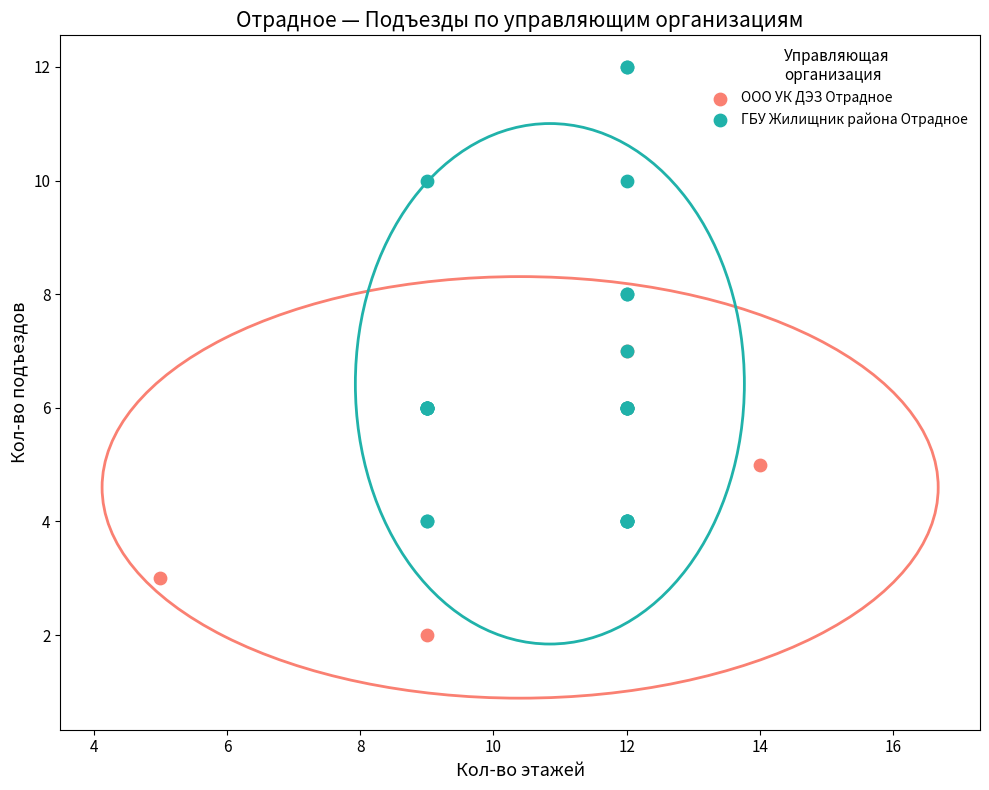

Which series reaches the maximum Y coordinate?

ГБУ Жилищник района Отрадное